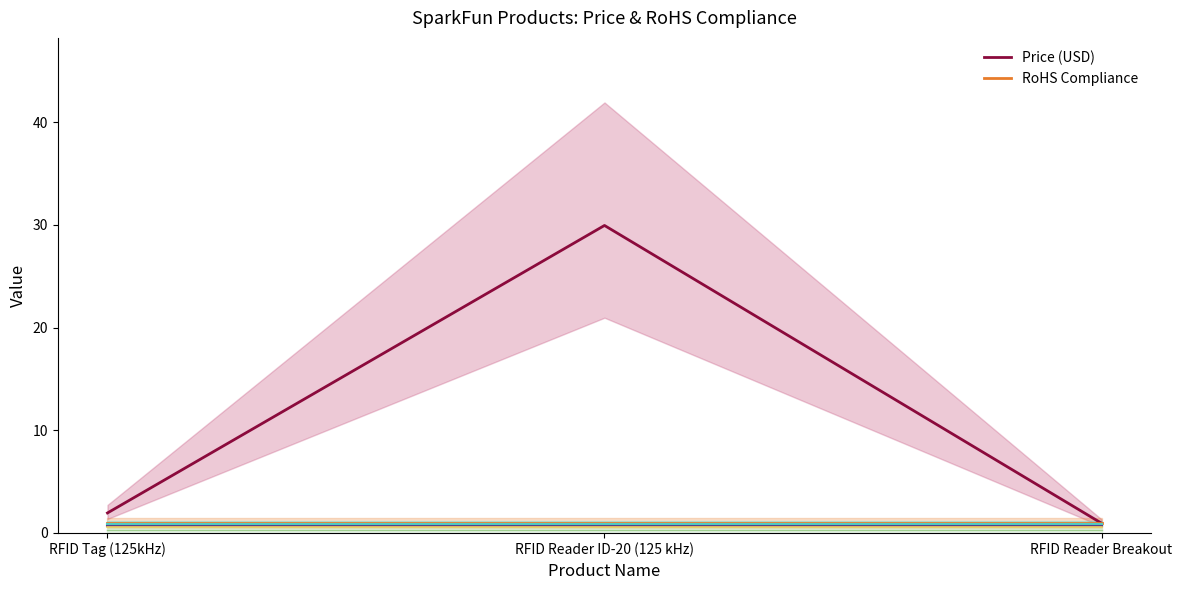

What is the difference between the highest and lowest values at RFID Reader Breakout?

0.1